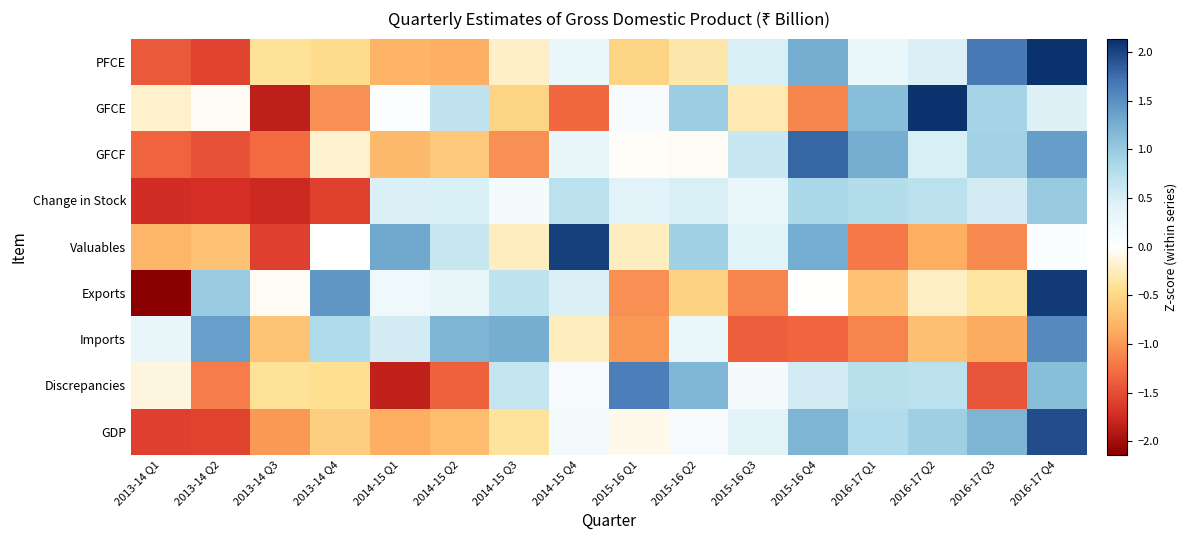

What is the total value across all series at 2016-17 Q1?

2.0